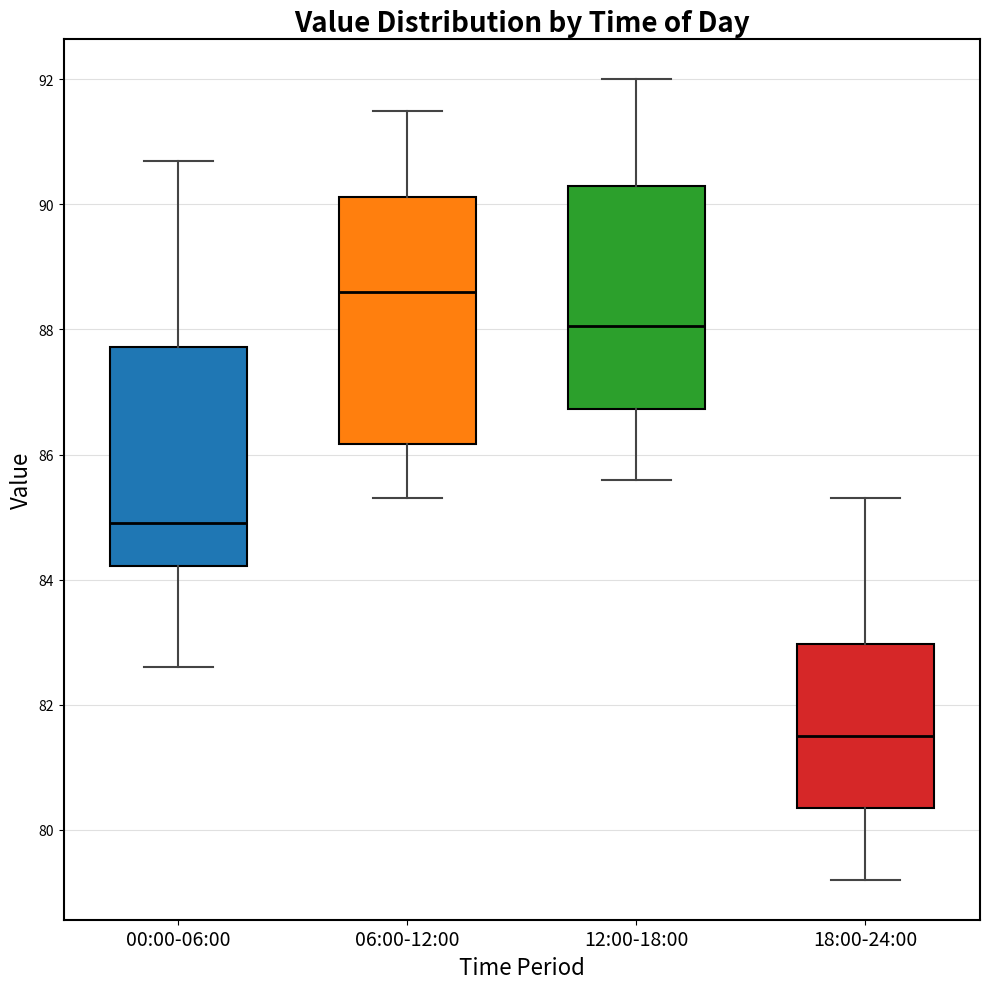

Reading left to right, transcribe this box plot: for each box, give where its median line is, the range the box spans, and where its two whiskers end, as read against the y-axis. The values are not printed on the chart, so give them approximately, as read against the axis.

00:00-06:00: median 85.0, box 84.2 to 87.8, whiskers 82.6 to 90.8
06:00-12:00: median 88.6, box 86.2 to 90.2, whiskers 85.4 to 91.6
12:00-18:00: median 88.0, box 86.8 to 90.4, whiskers 85.6 to 92.0
18:00-24:00: median 81.6, box 80.4 to 83.0, whiskers 79.2 to 85.4